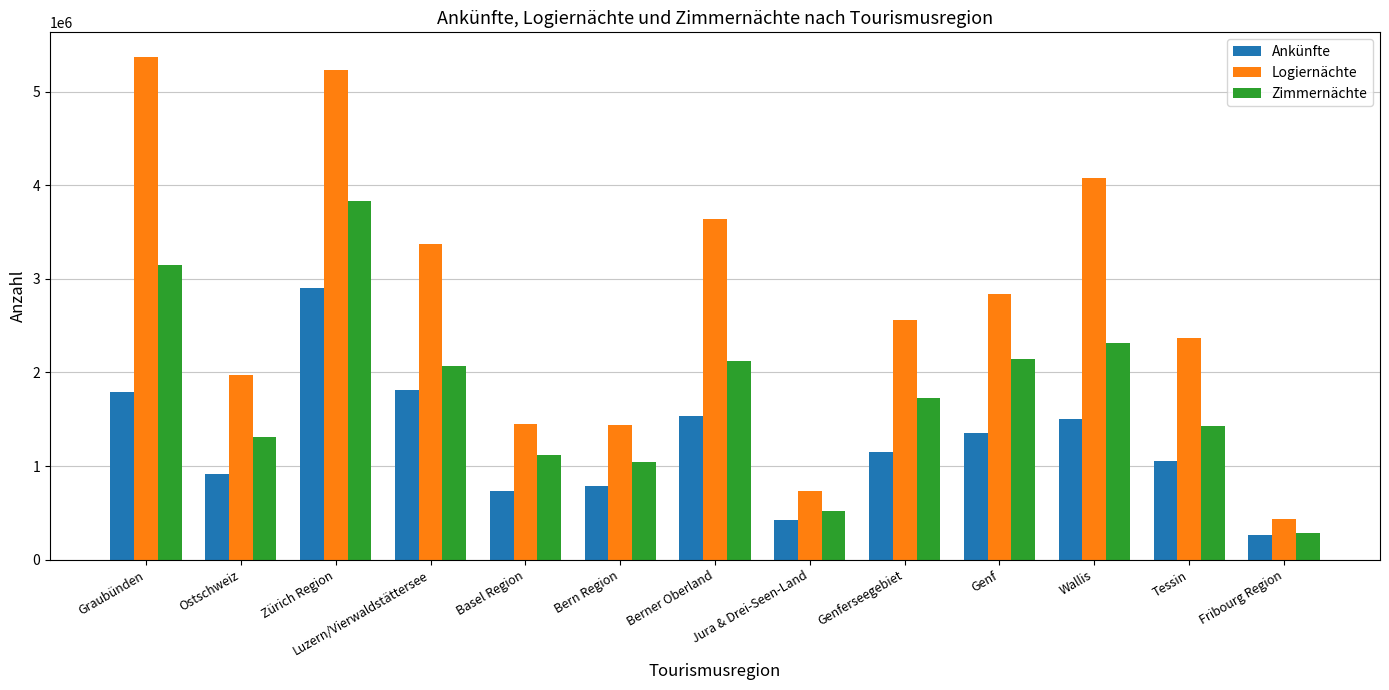

What position from the left is Wallis?

11